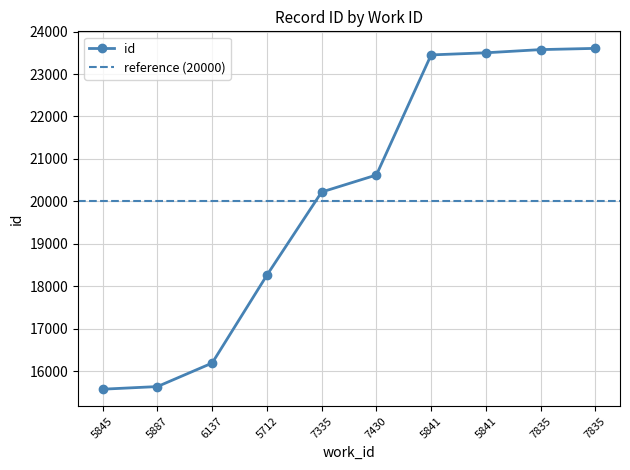

What is the value of the 9th point from the left?

23576